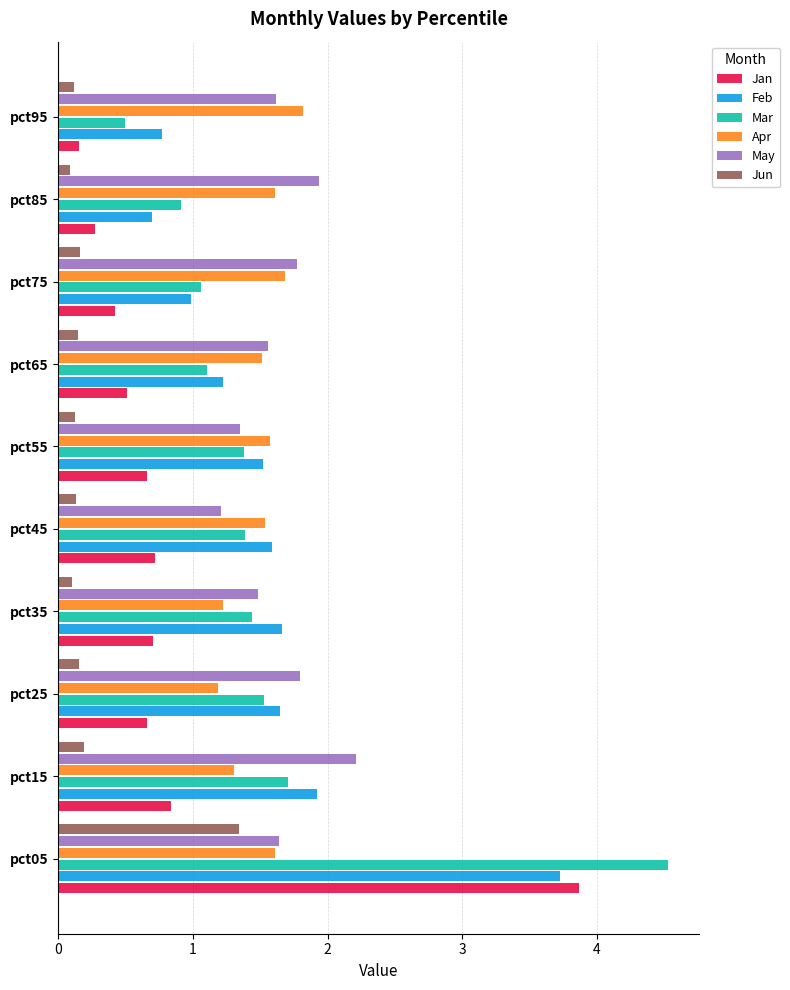

Between pct05 and pct55, which series saw the biggest shift?

Jan